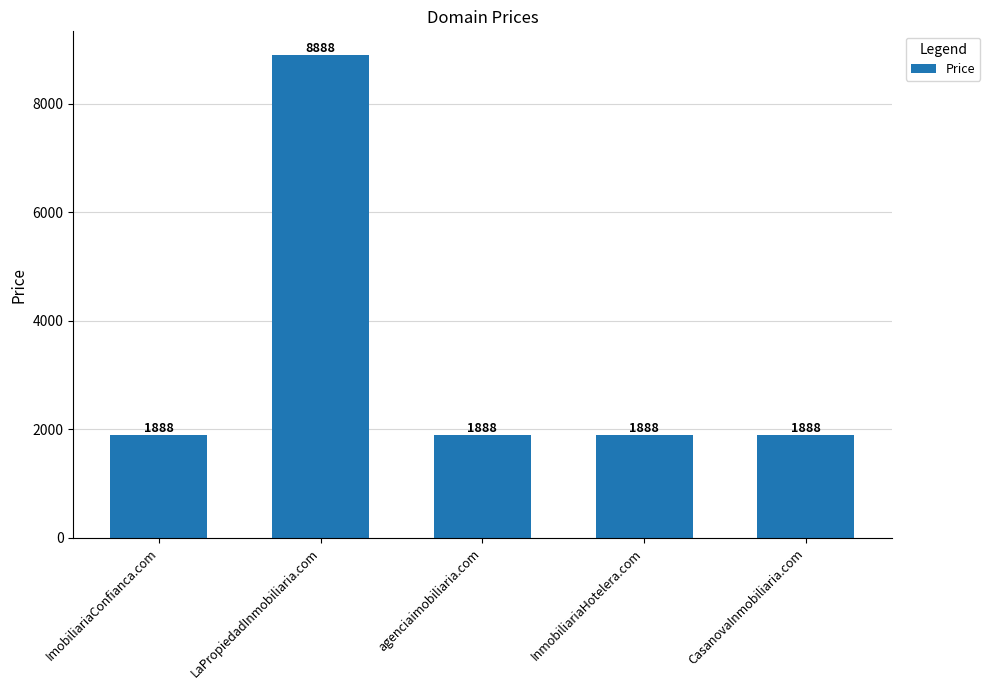

What is the approximate value at LaPropiedadInmobiliaria.com?

8888